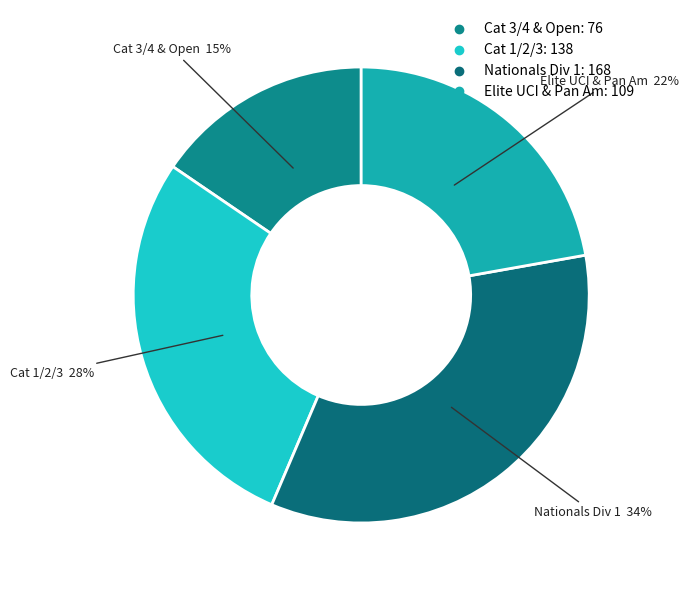

Which category has the biggest portion of the pie?

Men Nationals Division 1